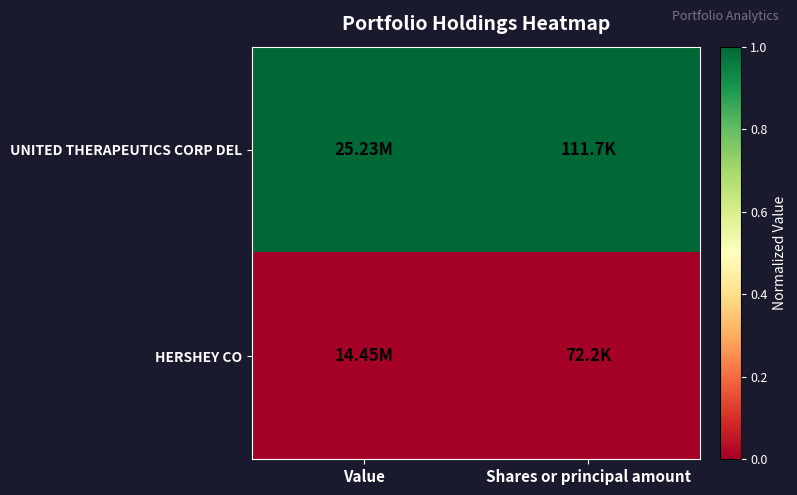

What is the spread (max minus min) of values at Value?

1